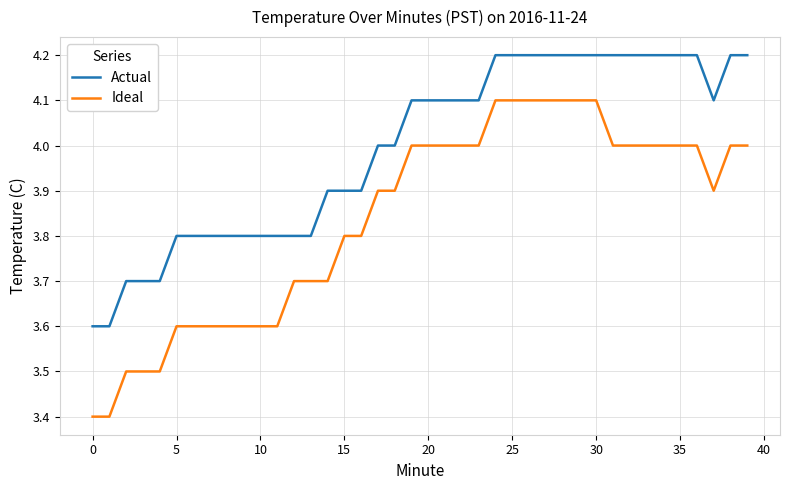

Rank the series by their maximum value, from highest to lowest.

Actual, Ideal